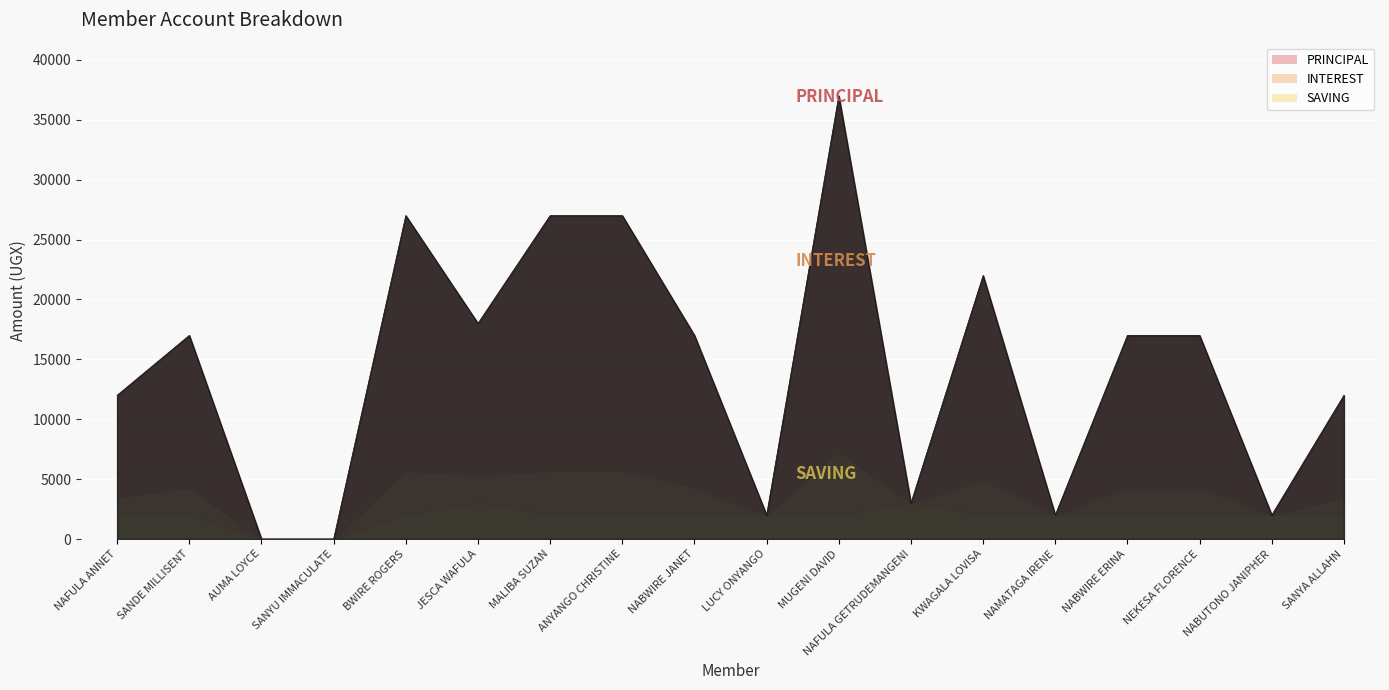

How many intersections are there between PRINCIPAL and SAVING?

8